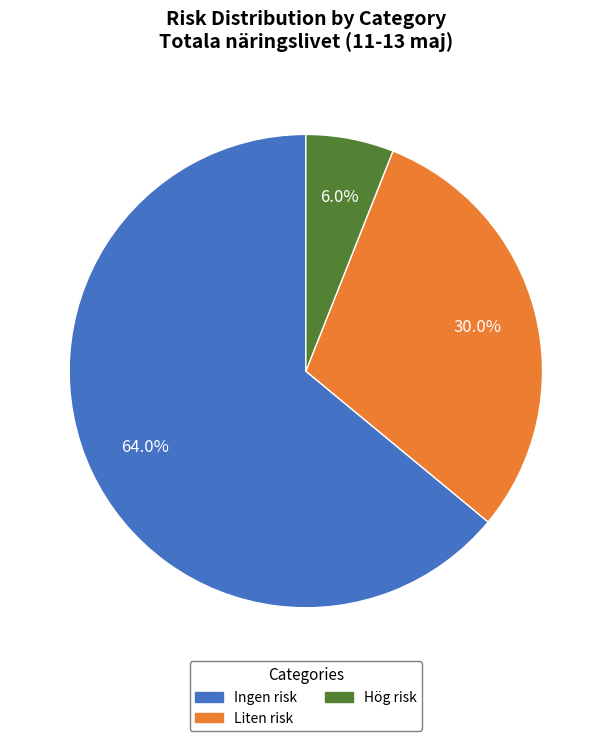

Does any single category account for the majority?

Yes